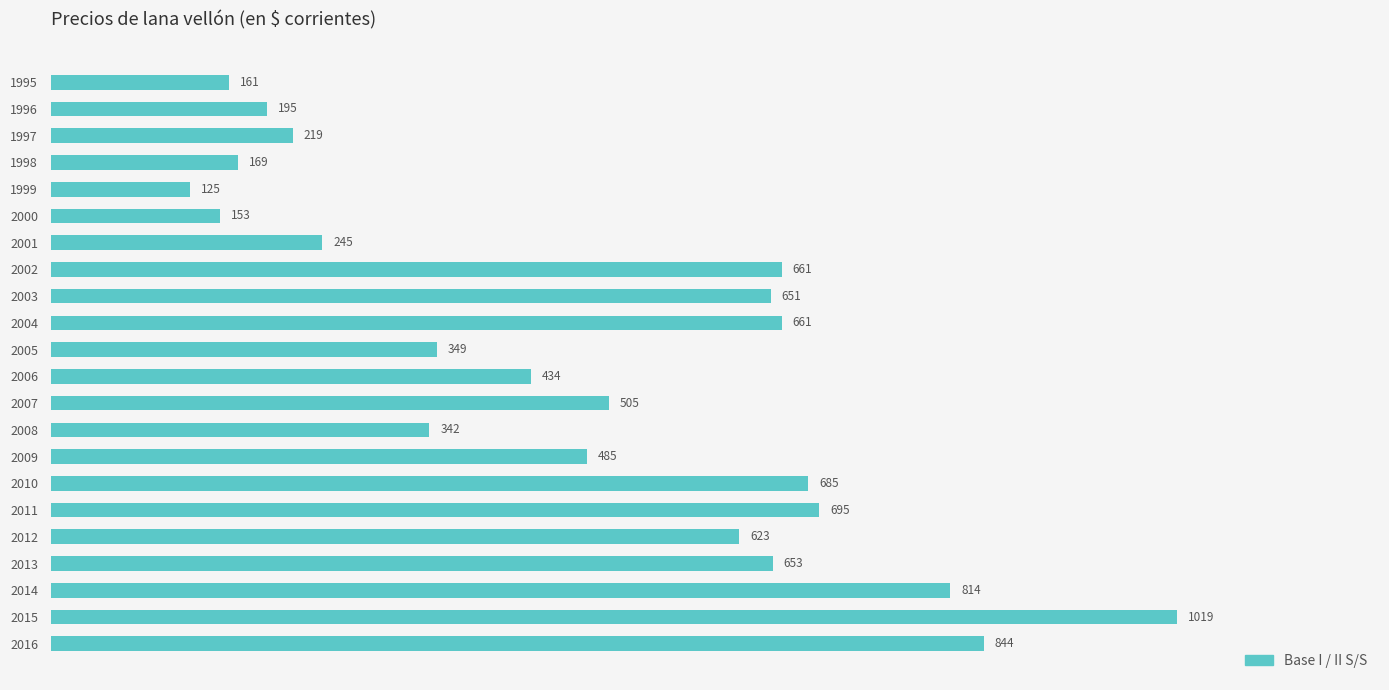

Approximately how many times larger is the value at 2010 compared to 2011?

1.0